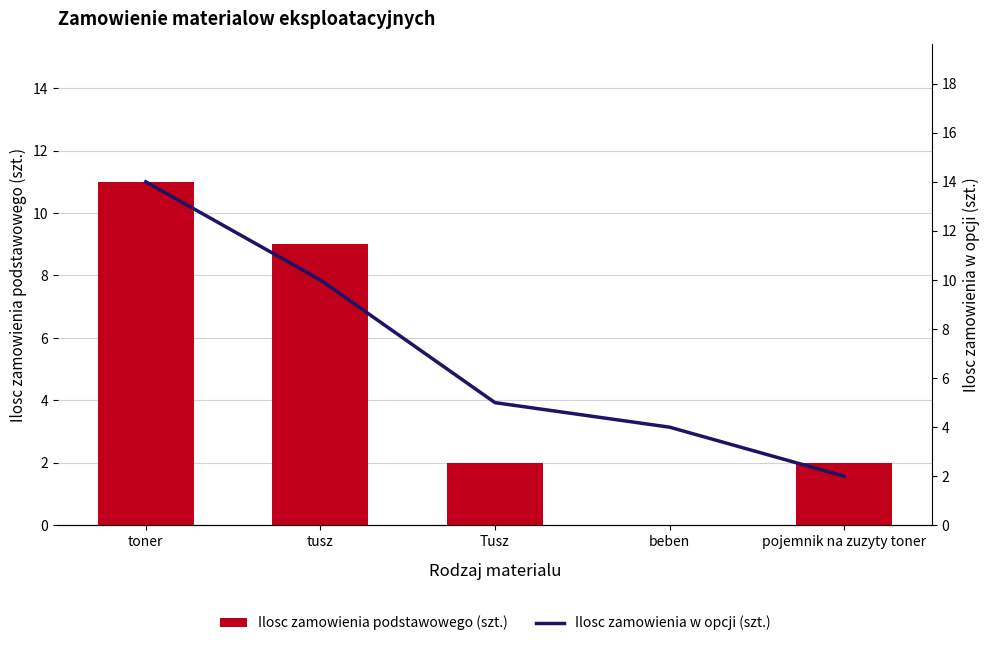

Which has a higher value, toner or beben?

toner